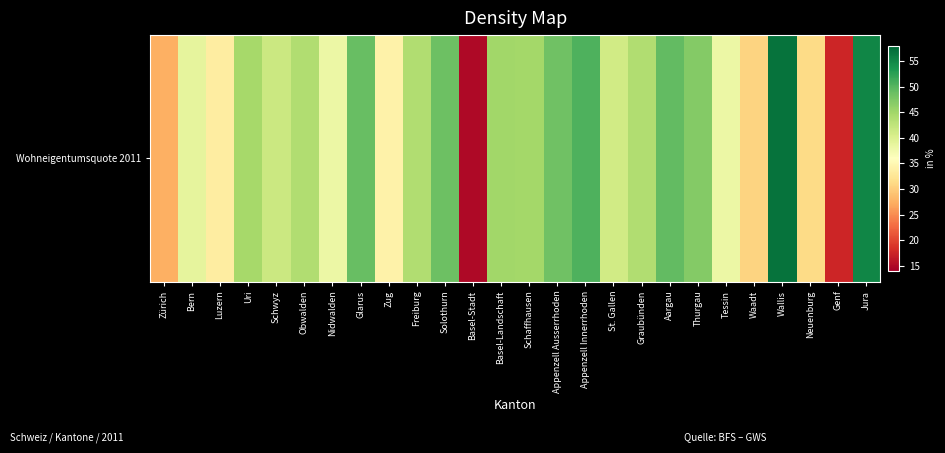

What is the maximum value shown in the chart?

56.8